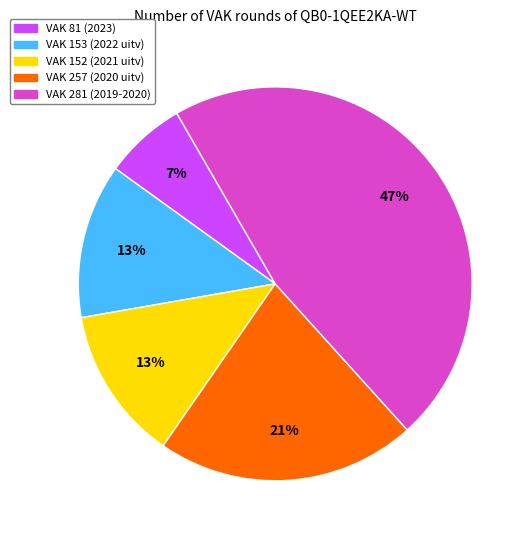

True or false: VAK 152 (2021 uitv) accounts for 22% of the total.

False